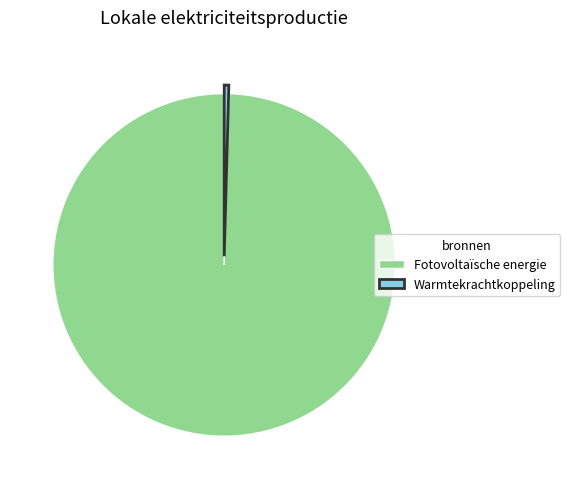

Does Warmtekrachtkoppeling represent more than half of the total?

No